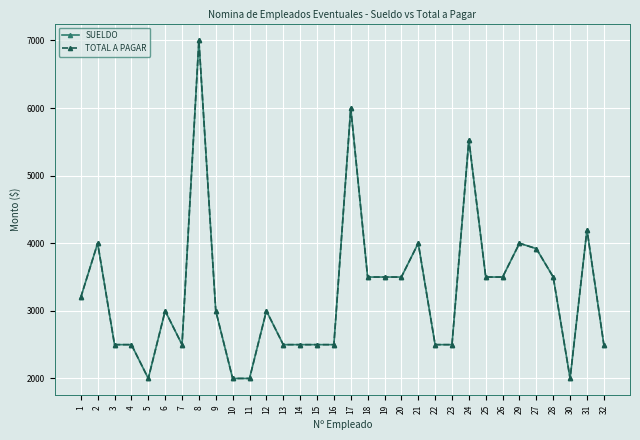

Is this an area chart (filled region under the line)?

No